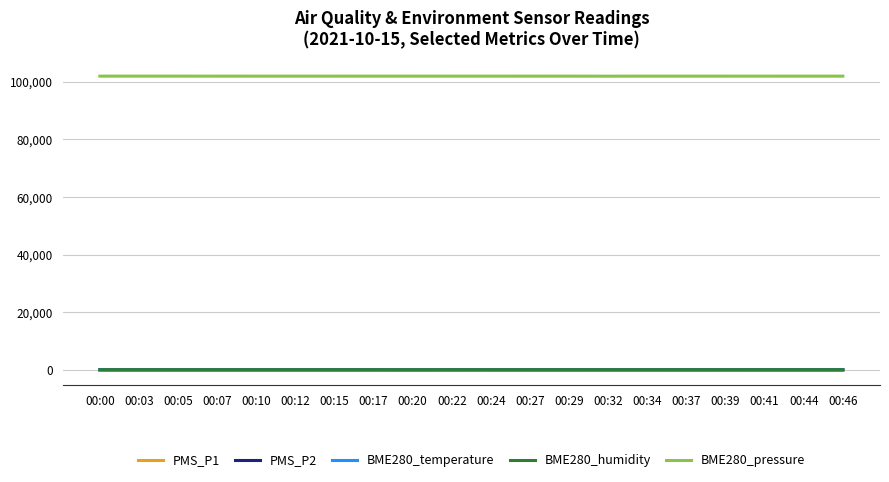

Which series has the largest total across all categories?

BME280_pressure